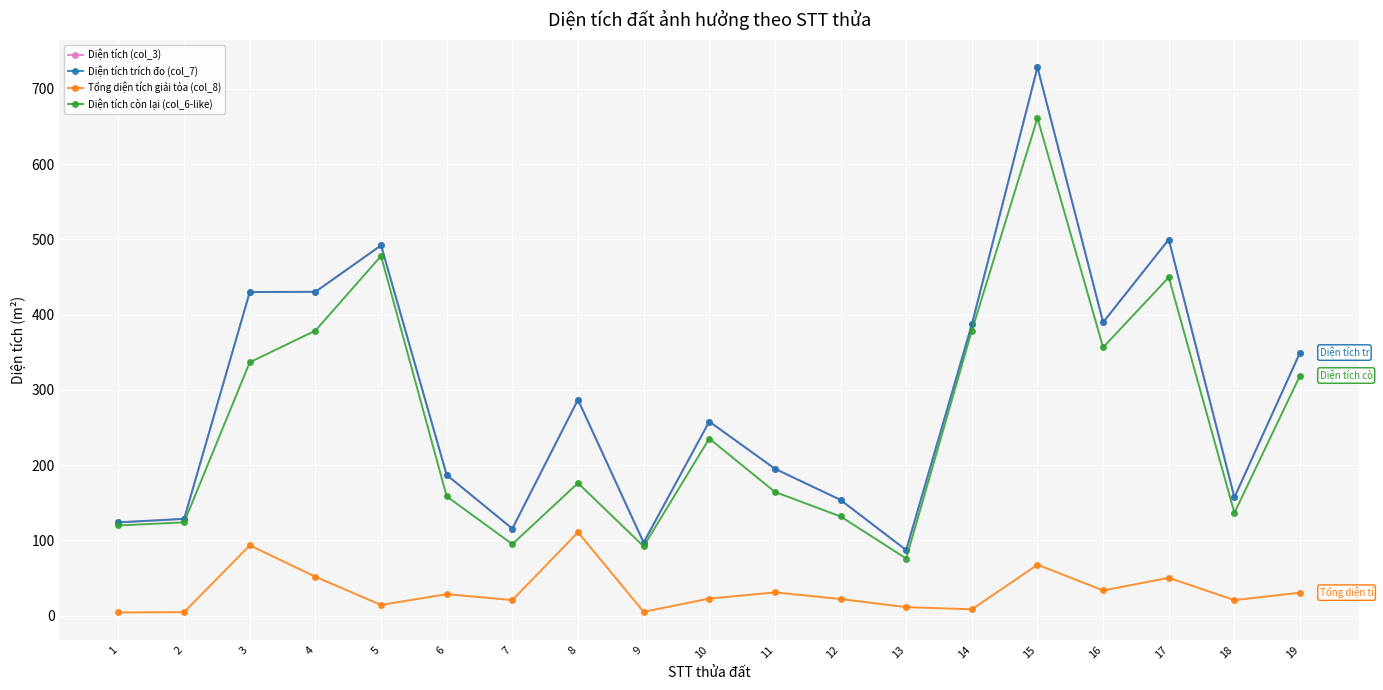

What is the sum of all Diện tích còn lại (col_6-like) values?

4866.0